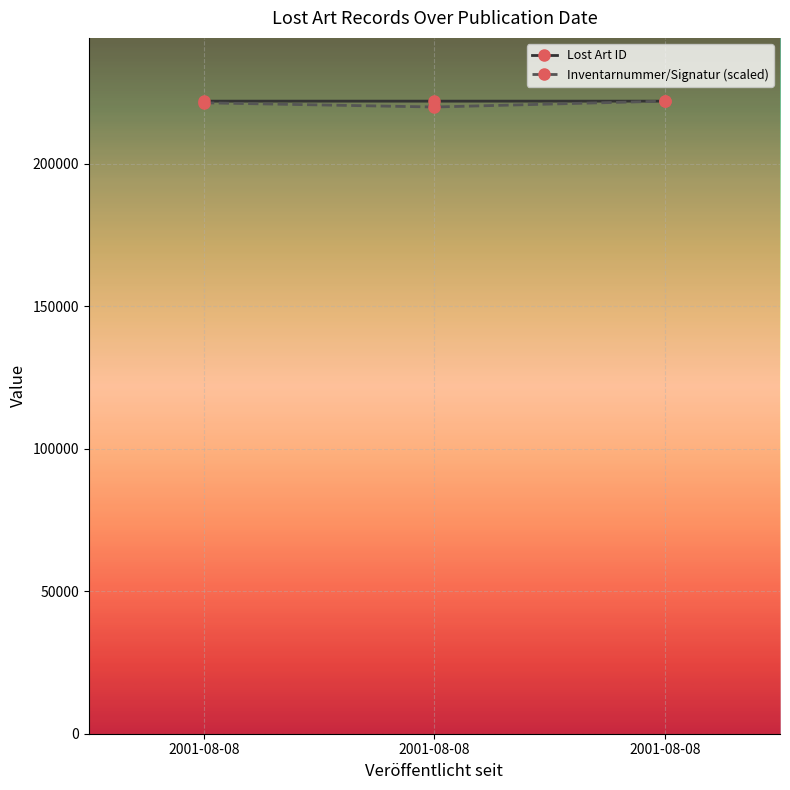

Is it true that Inventarnummer/Signatur (scaled) equals 221331.9 at 2001-08-08?

True